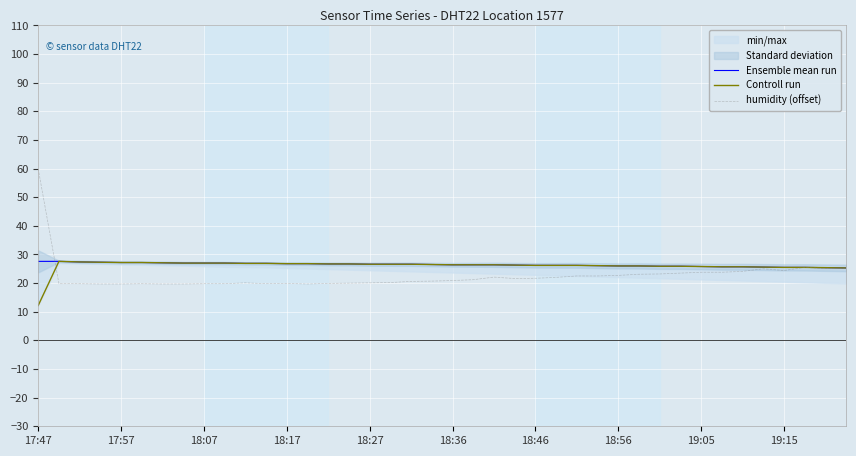

How many intersections are there between humidity (offset) and Controll run?

1